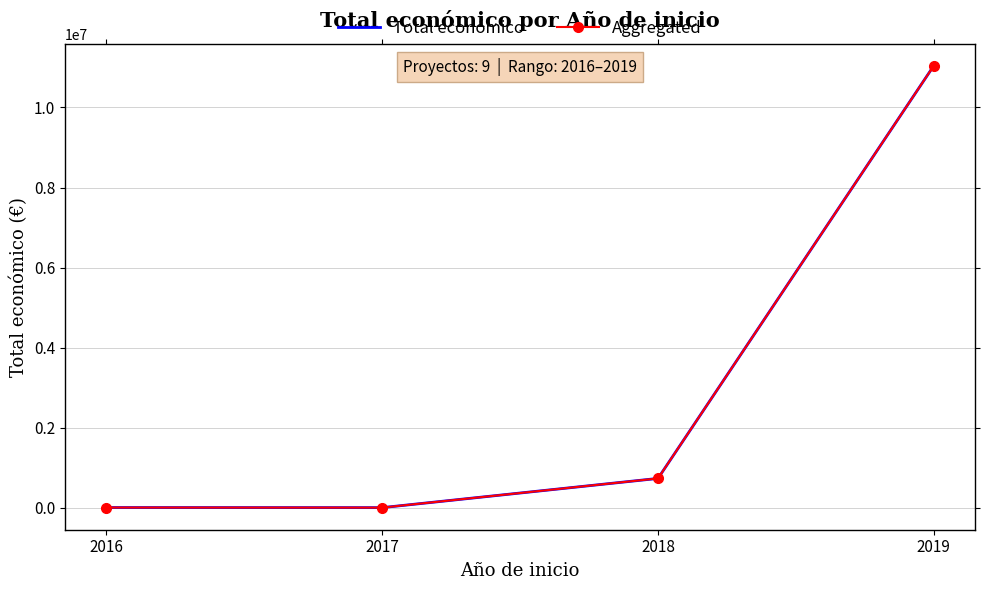

At which category is the sum across all series the highest?

2019